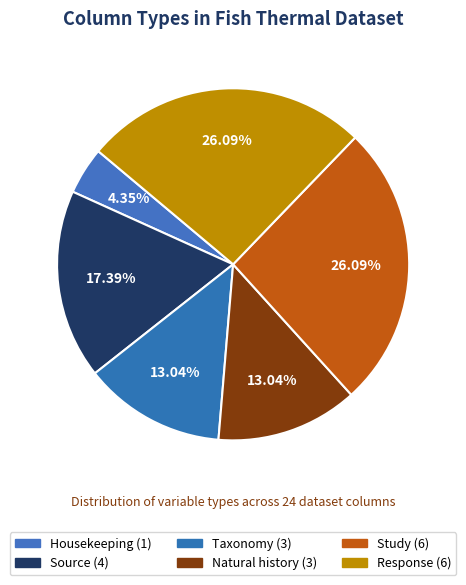

To the nearest percent, what is the difference between the largest and smallest slice percentages?

22%